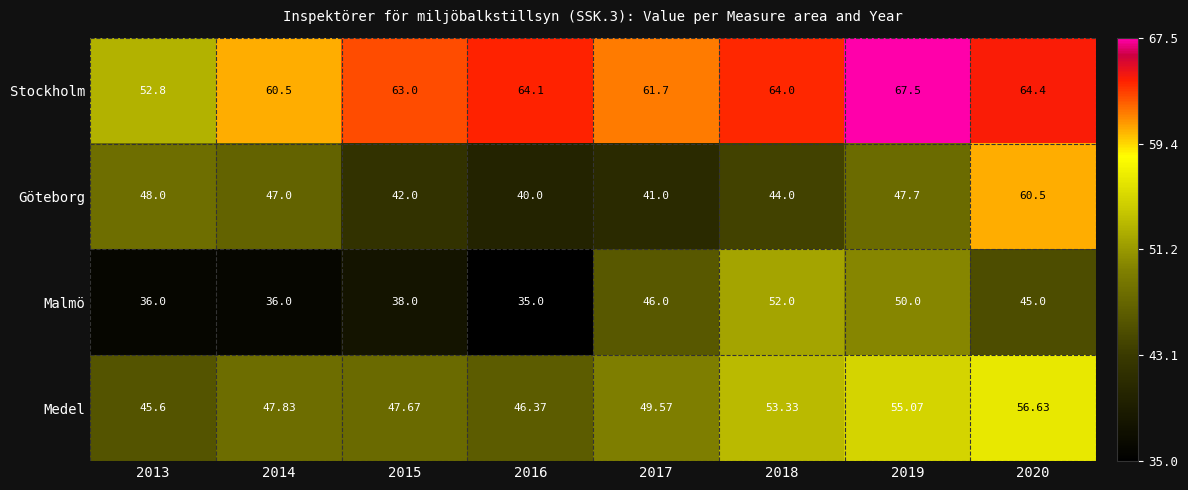

What is the spread (max minus min) of values at 2017?

20.7